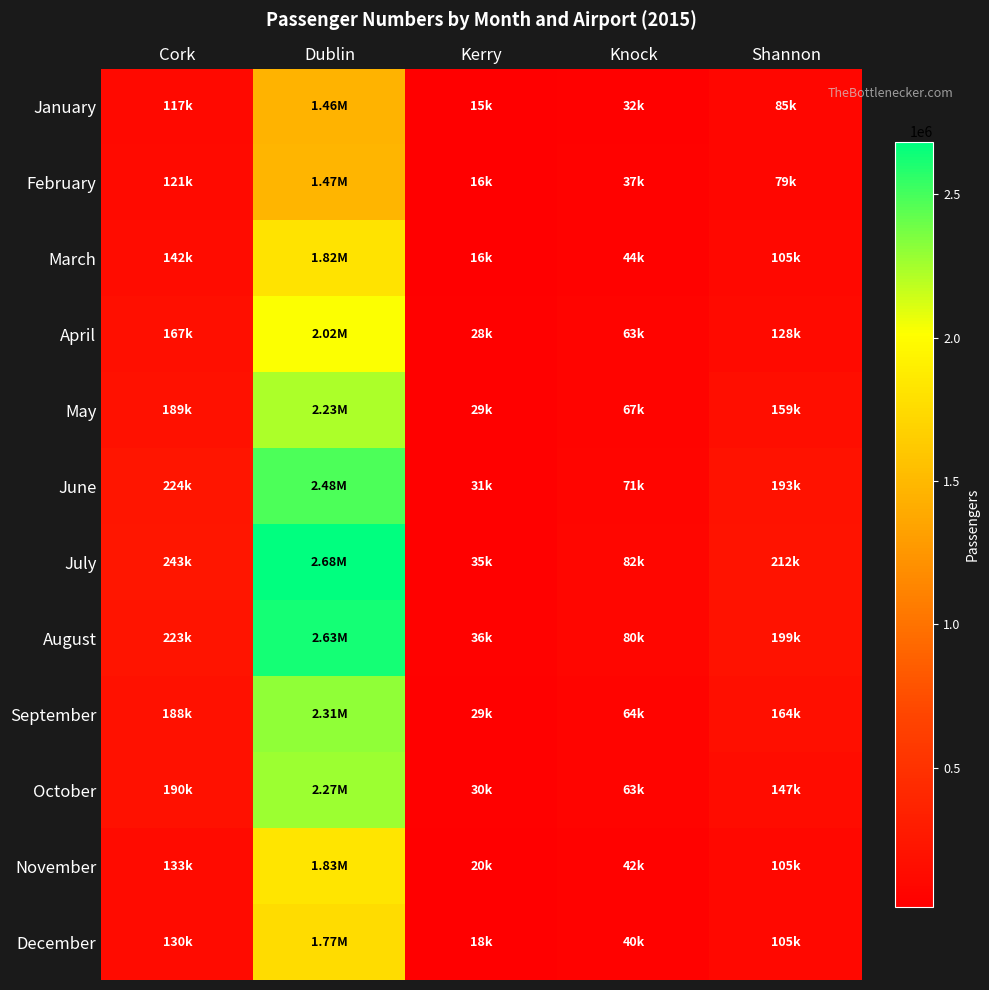

How many series are shown in this chart?

12